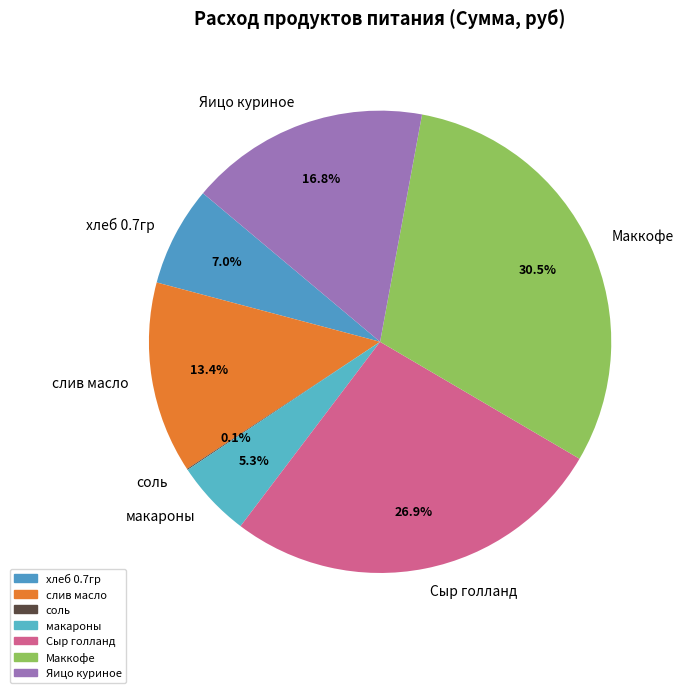

Which slice is the largest?

Маккофе